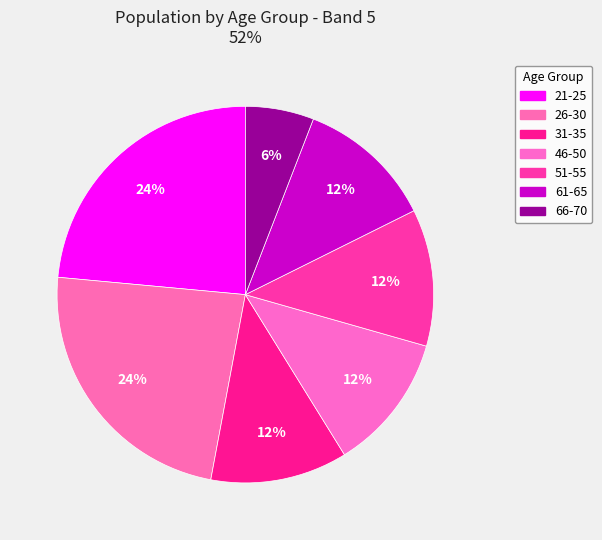

What is the total percentage of 51-55 and 31-35?

23.5%